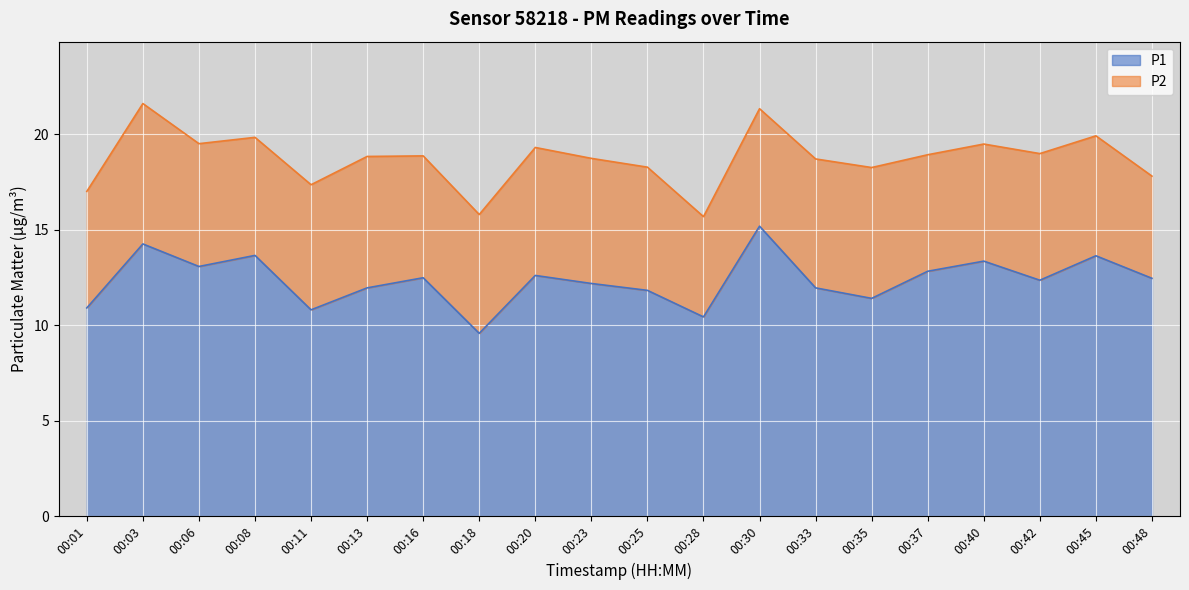

Approximately how many times larger is the value at 00:33 compared to 00:11?

1.1